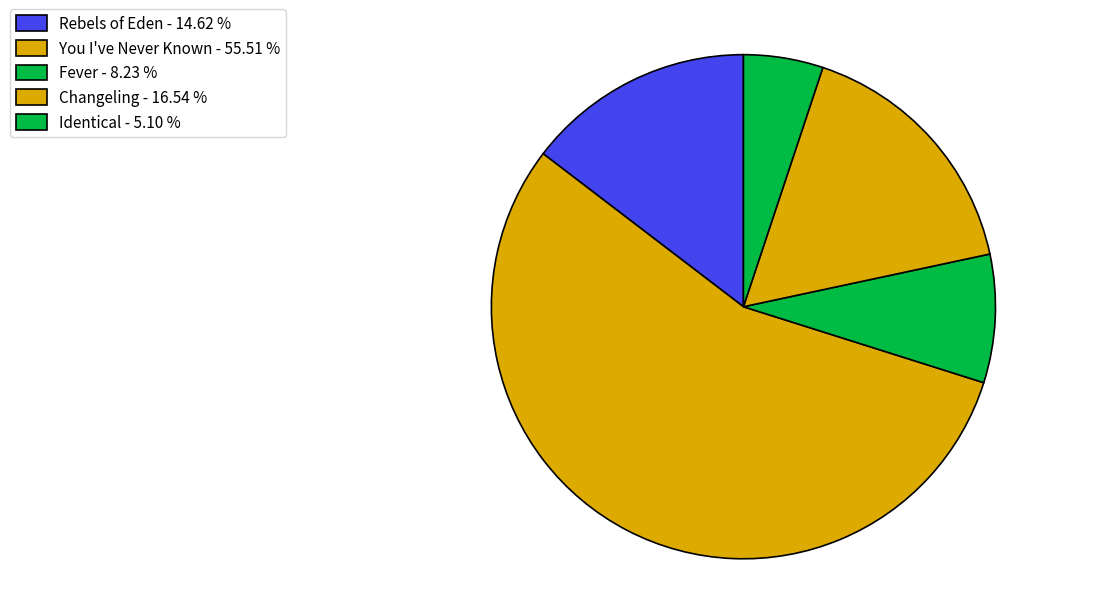

How much of the chart is everything except Changeling?

83.5%